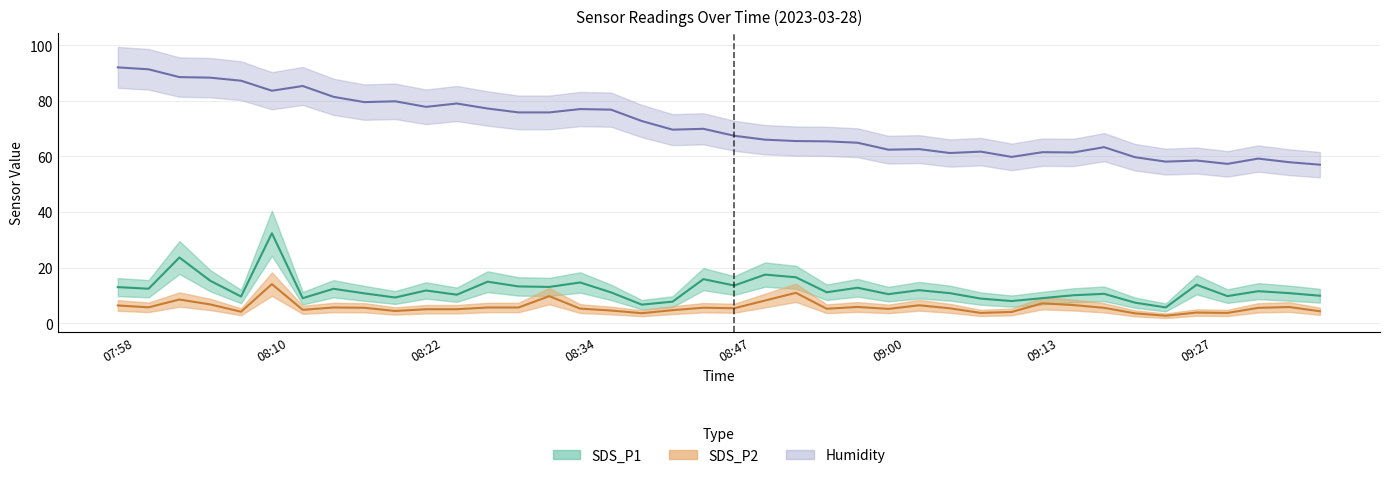

How many lines are shown in the chart?

3